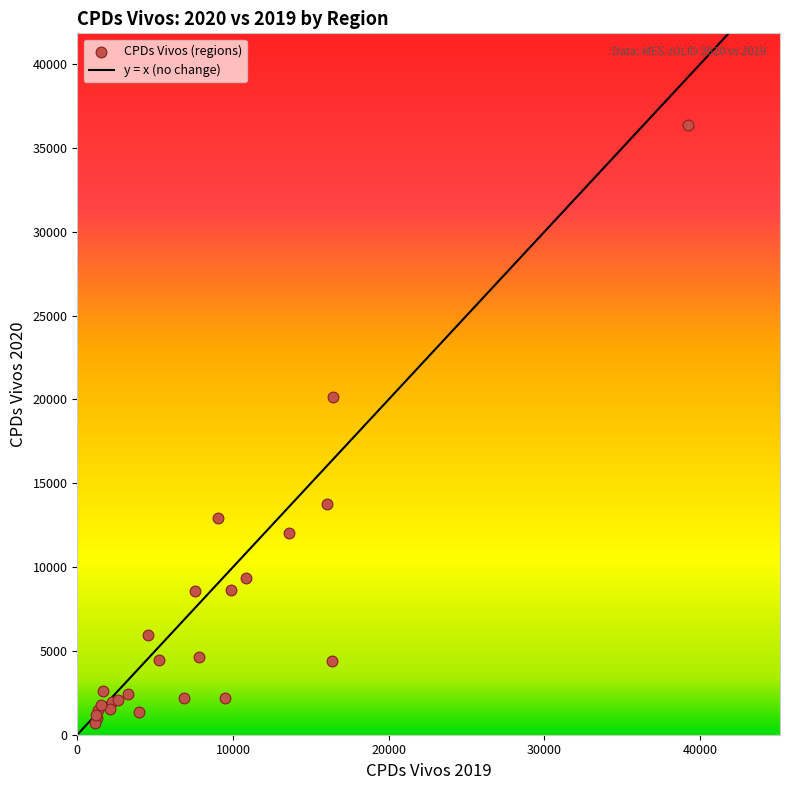

What Y value in the scatter plot is closest to 18544?

20133